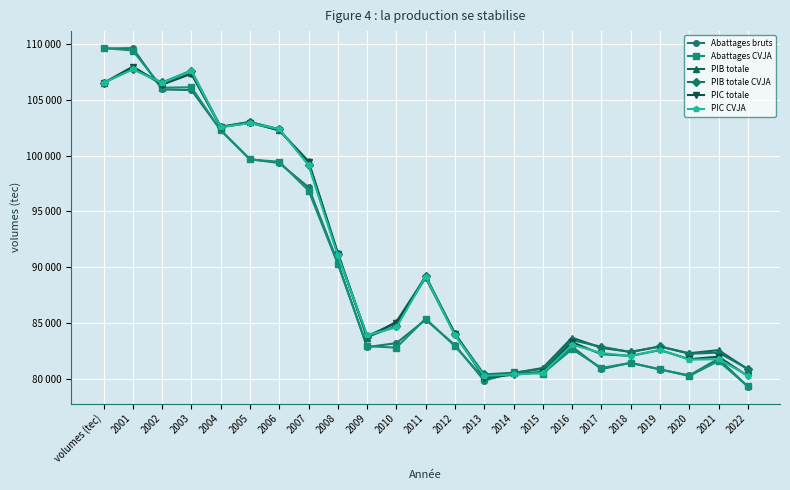

What is the value of the PIB totale CVJA point at the 4th from the left?

107652